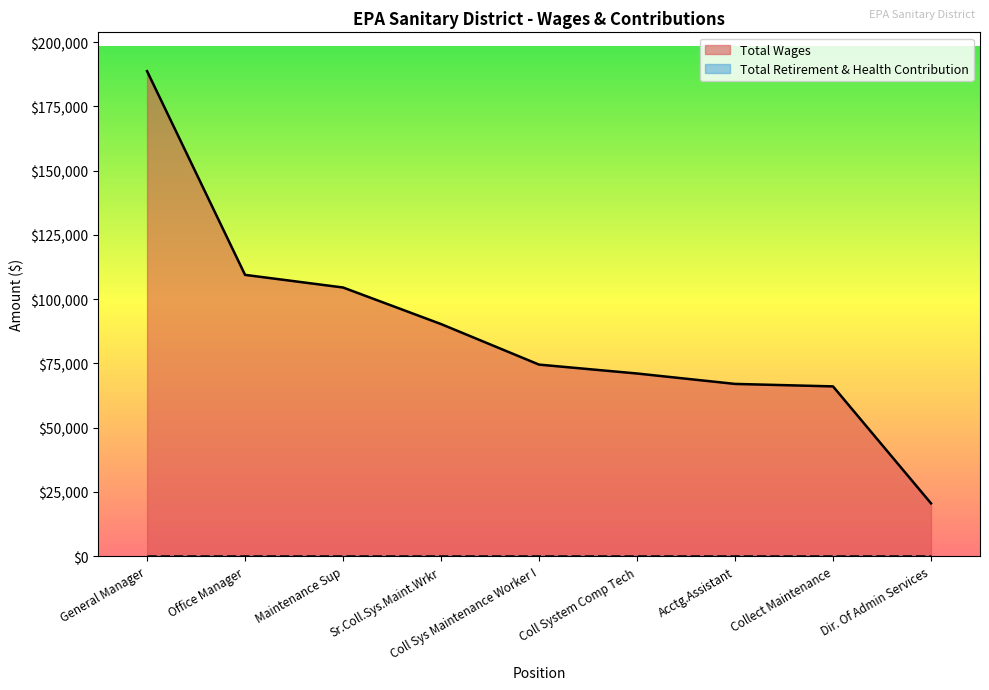

Count the number of data series in this chart.

2